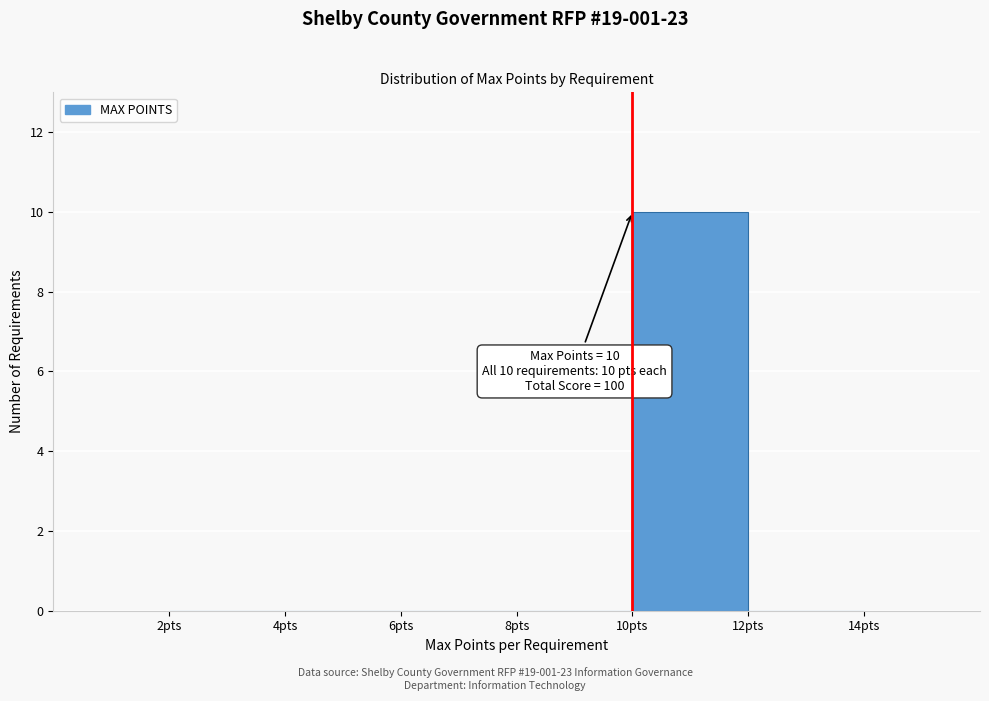

Which range on the x-axis has the tallest bar?

10 to 12